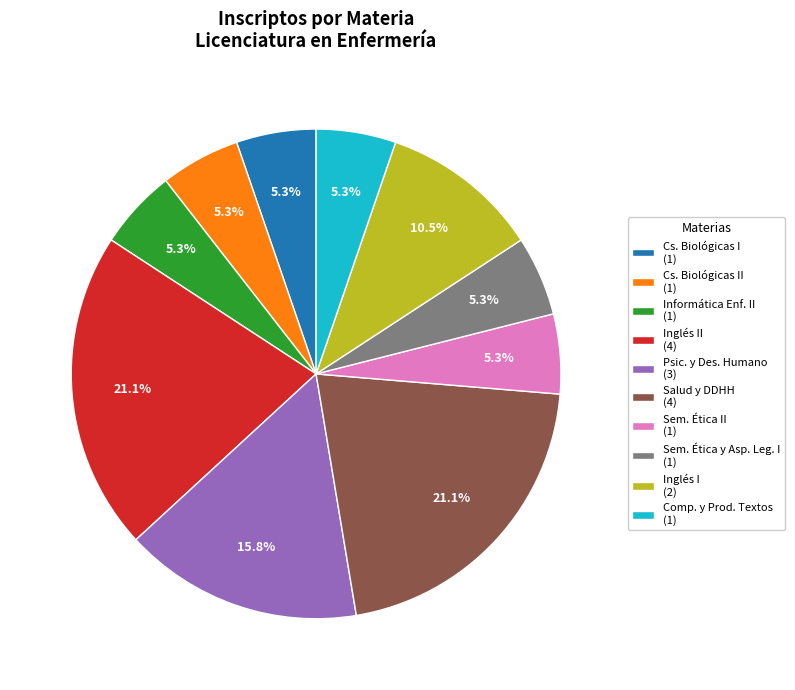

Combined, what portion of the pie is Salud y DDHH (4) and Psic. y Des. Humano (3)?

36.8%